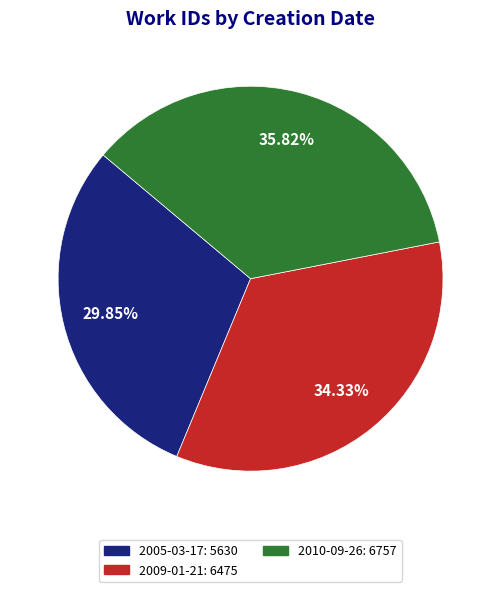

Rank the categories by value from lowest to highest.

2005-03-17, 2009-01-21, 2010-09-26